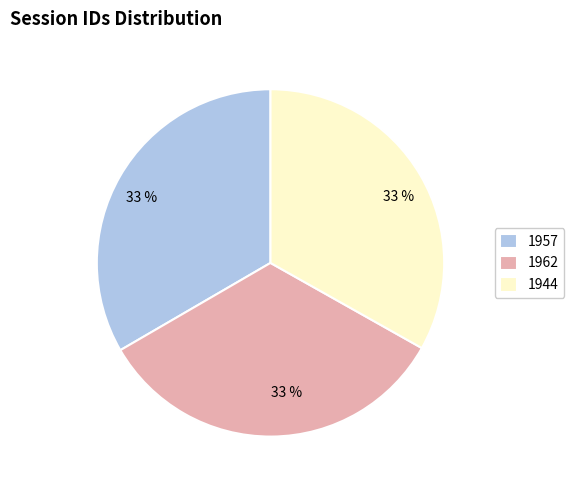

Is it true that 1957 is 33% of the pie?

True